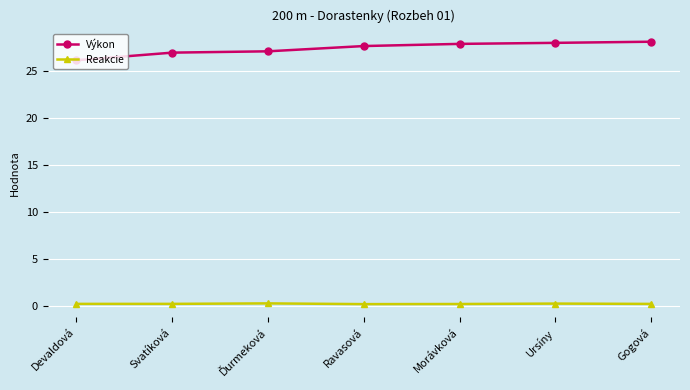

What position from the right is Gogová?

1